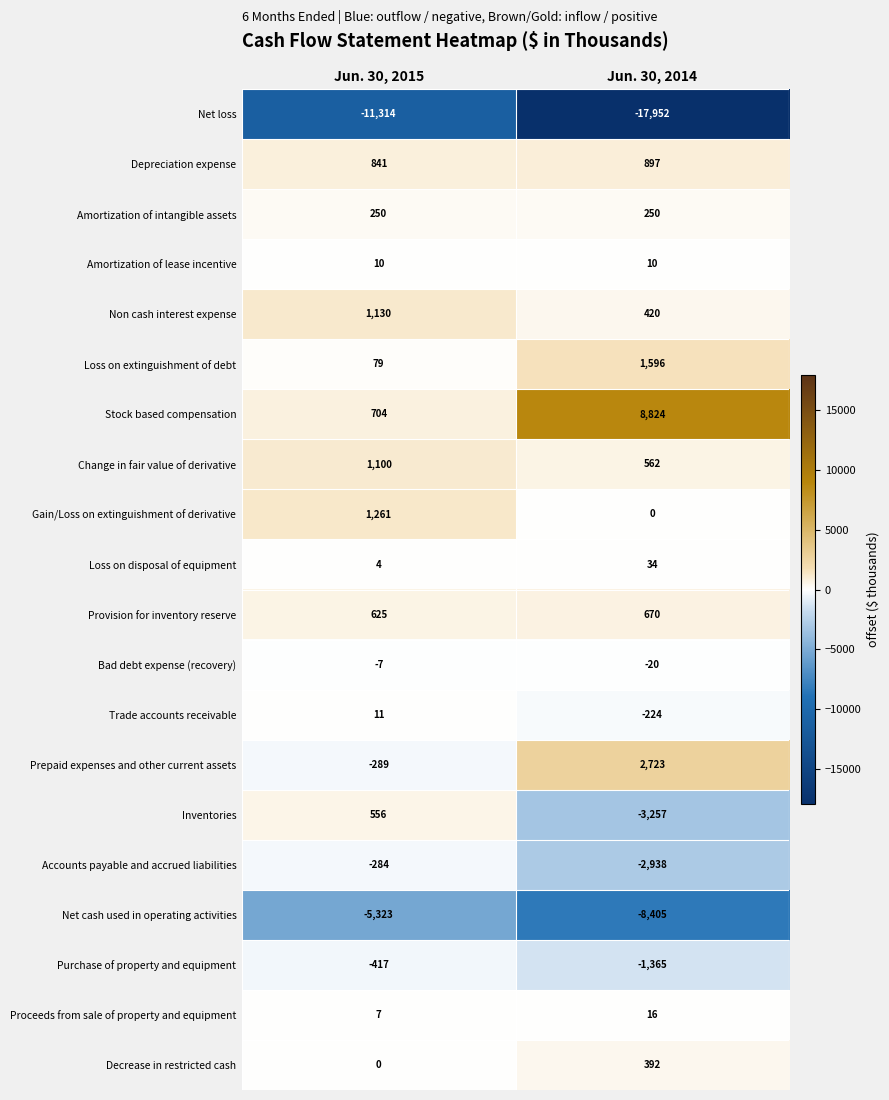

At Jun. 30, 2015, list the series in order from largest to smallest.

Gain/Loss on extinguishment of derivative, Non cash interest expense, Change in fair value of derivative, Depreciation expense, Stock based compensation, Provision for inventory reserve, Inventories, Amortization of intangible assets, Loss on extinguishment of debt, Trade accounts receivable, Amortization of lease incentive, Proceeds from sale of property and equipment, Loss on disposal of equipment, Decrease in restricted cash, Bad debt expense (recovery), Accounts payable and accrued liabilities, Prepaid expenses and other current assets, Purchase of property and equipment, Net cash used in operating activities, Net loss